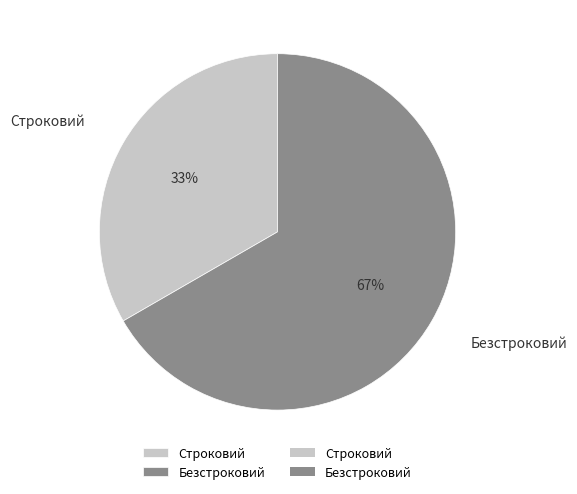

Combined, do Безстроковий and Строковий account for over 50%?

Yes